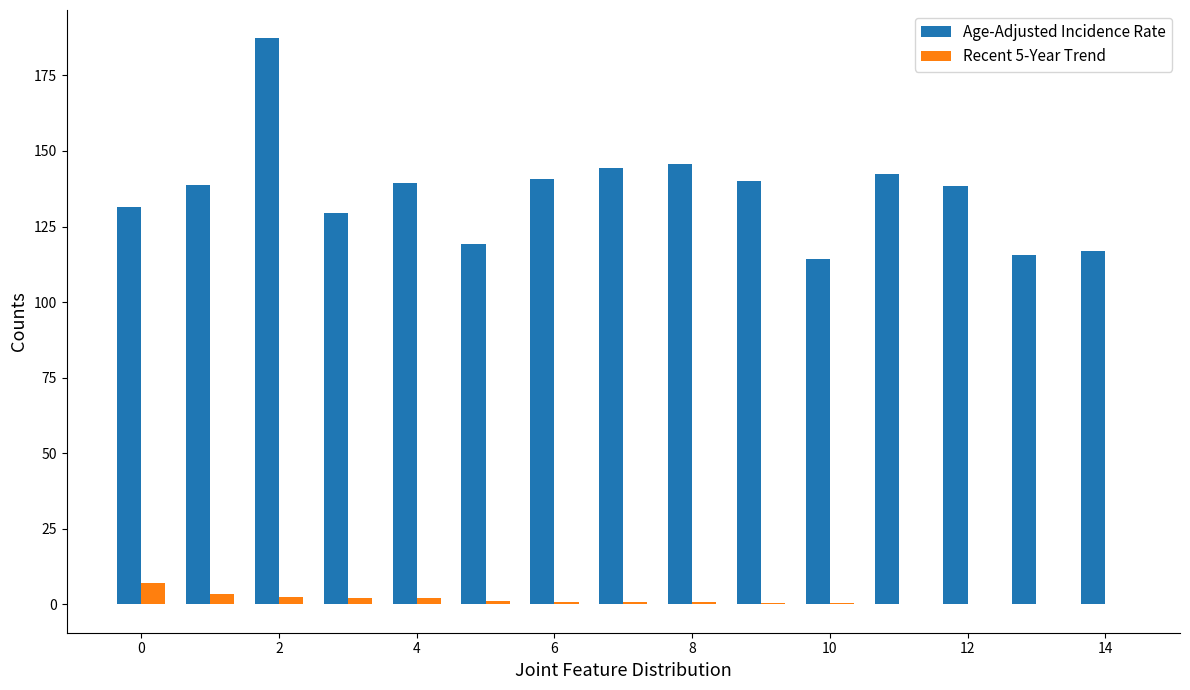

What is the maximum value for Age-Adjusted Incidence Rate?

187.3